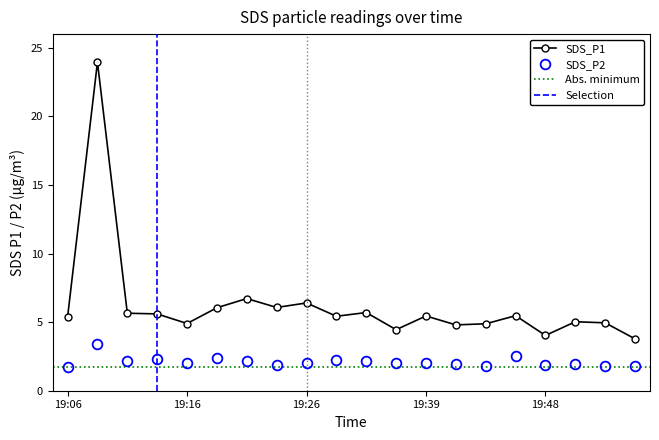

True or false: SDS_P2 and SDS_P1 intersect in this chart.

False